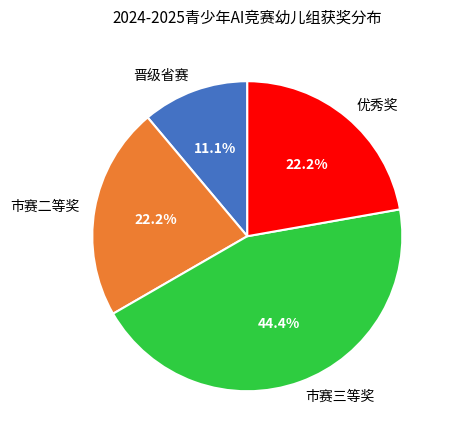

Is 晋级省赛 the majority of the pie?

No